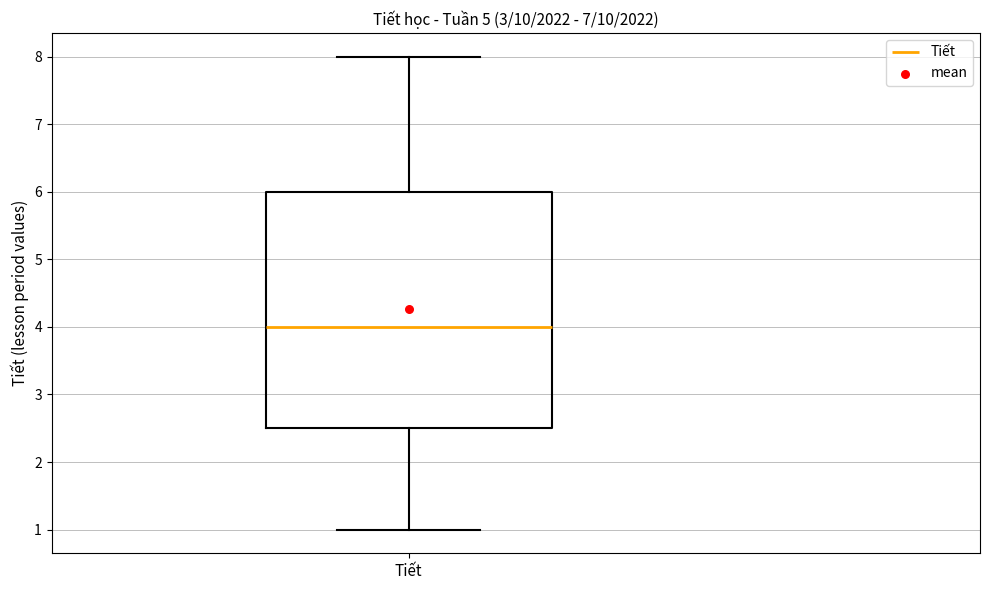

Where does the median line of the box for Tiết sit on the y-axis? The values are not printed on the chart, so give them approximately, as read against the axis.

4.0